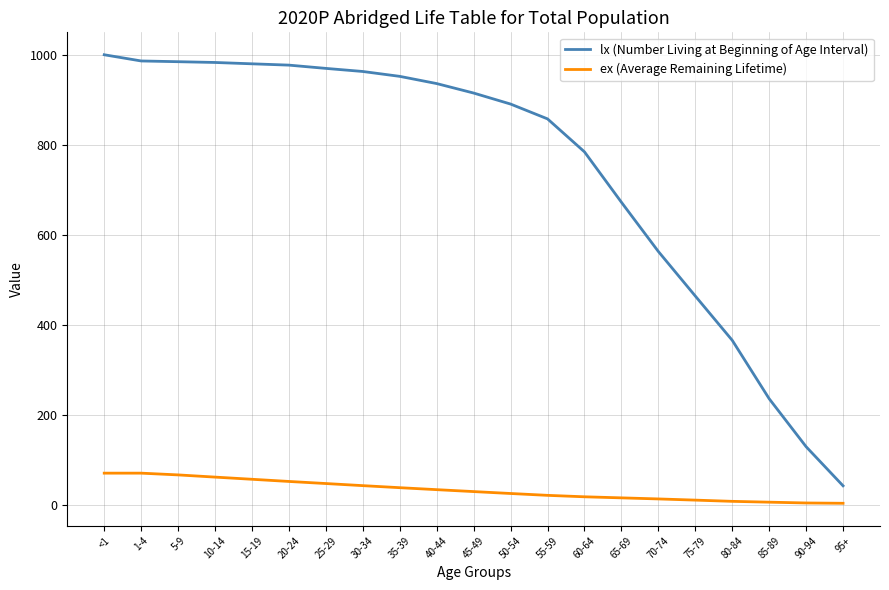

The value of lx (Number Living at Beginning of Age Interval) at 70-74 is 249.5. True or false?

False